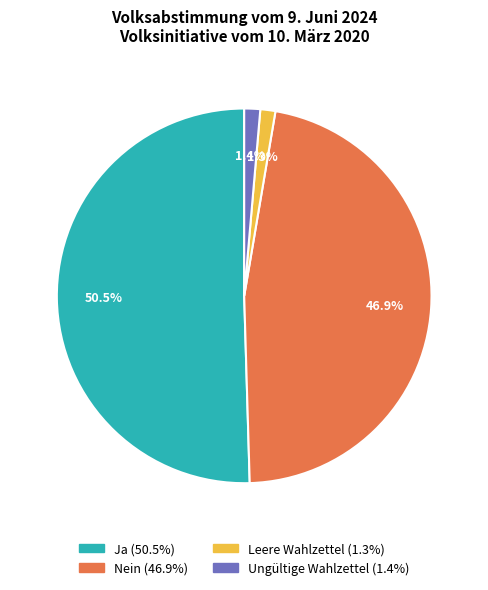

To the nearest percent, what percentage of the pie is Ungültige Wahlzettel?

1%